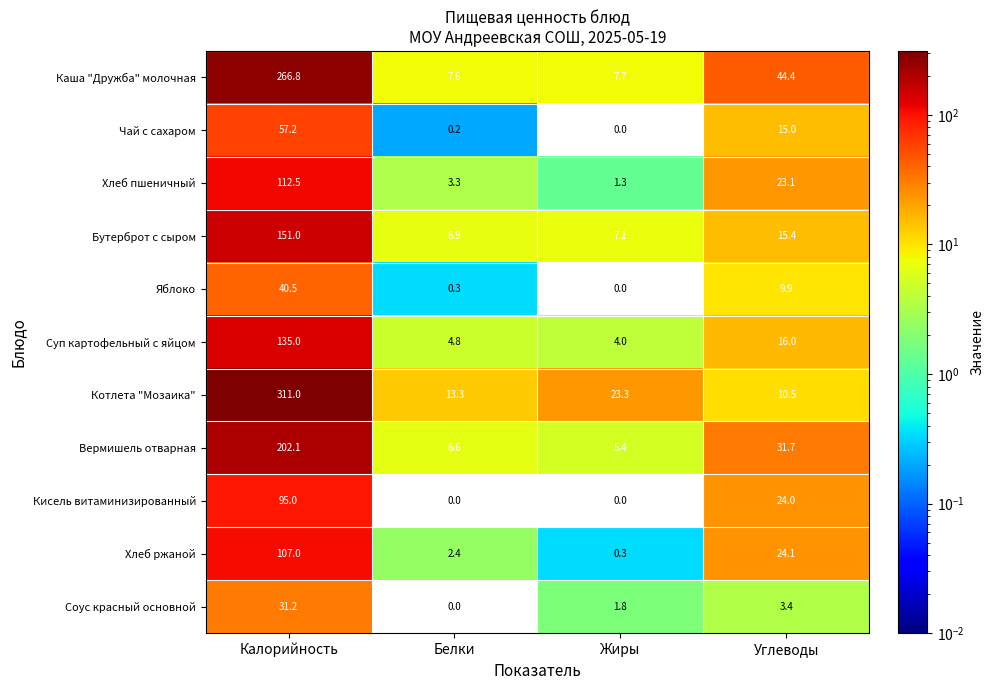

What is the total value across all series at Белки?

45.4